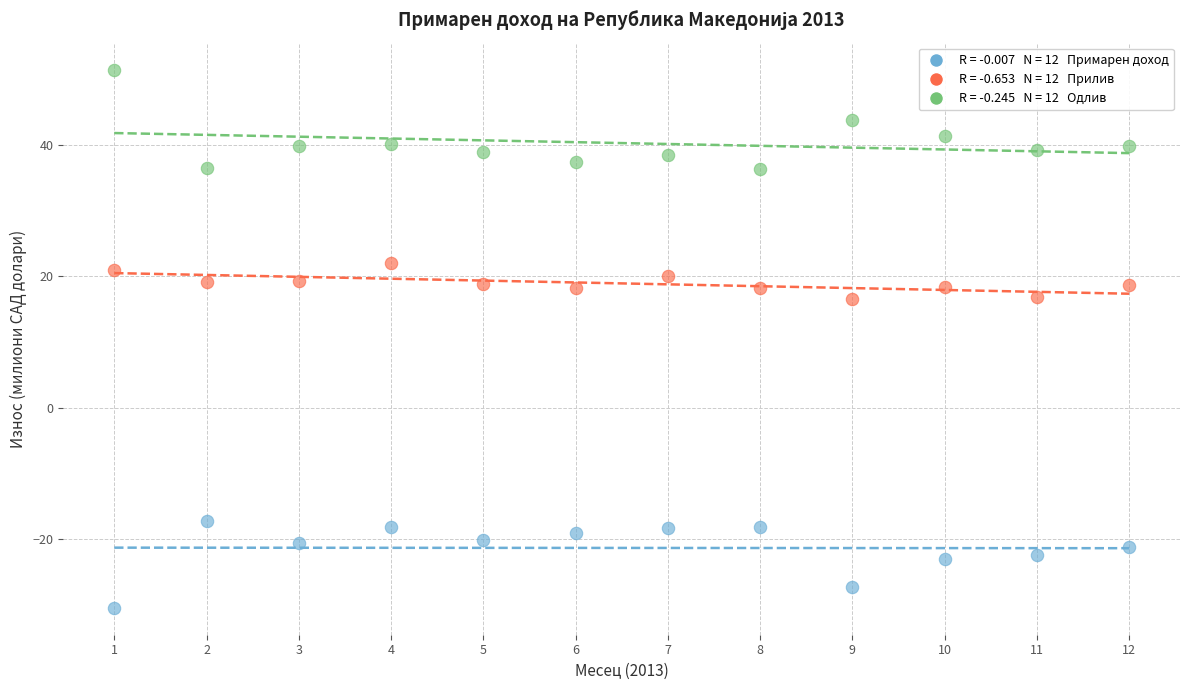

Across all data points, what is the range of Y values (max minus min)?

81.9